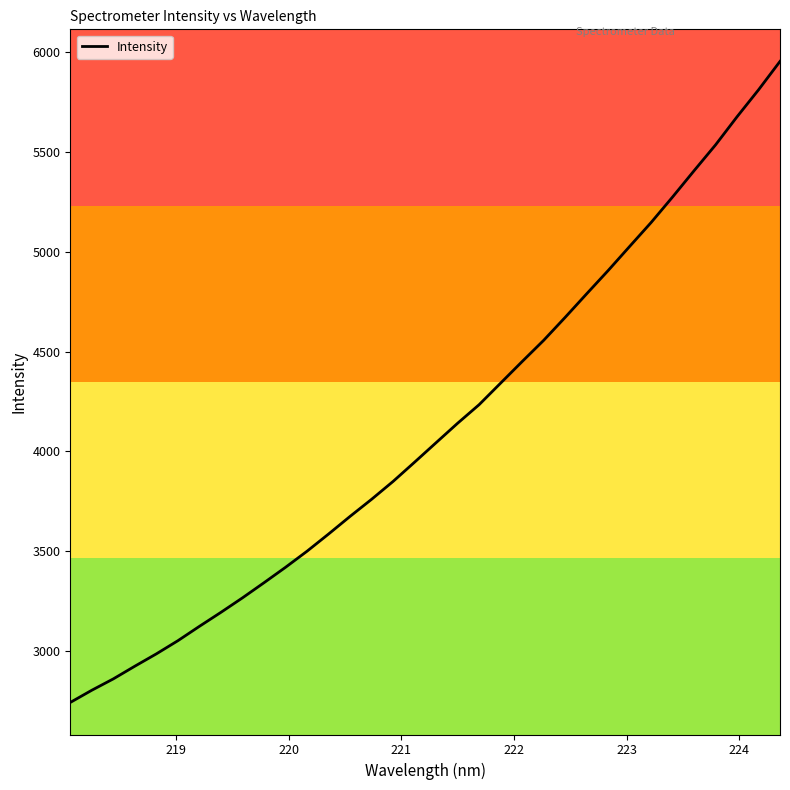

What is the greatest value displayed?

5951.4